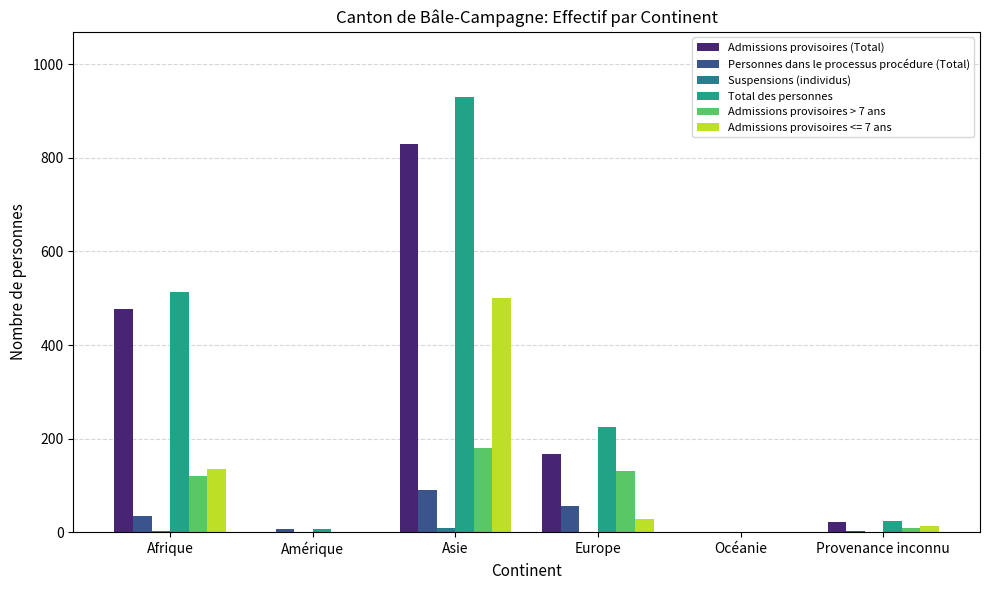

Which series changed the most between Amérique and Provenance inconnu?

Admissions provisoires (Total)